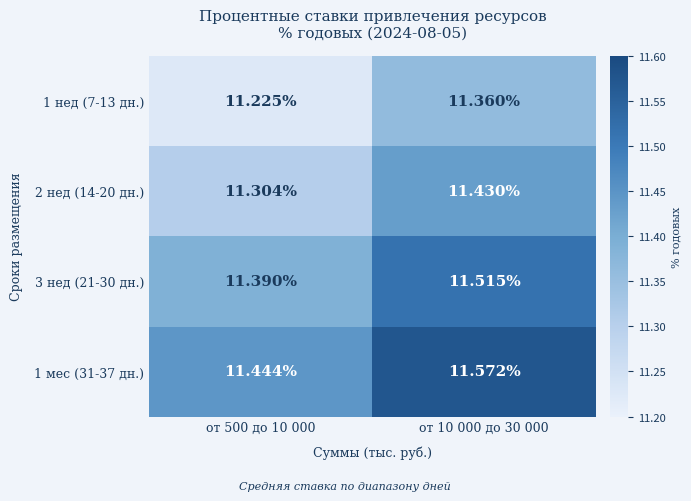

Is the value of 3 нед (21-30 дн.) at от 10 000 до 30 000 greater than the value of 1 мес (31-37 дн.) at от 10 000 до 30 000?

No